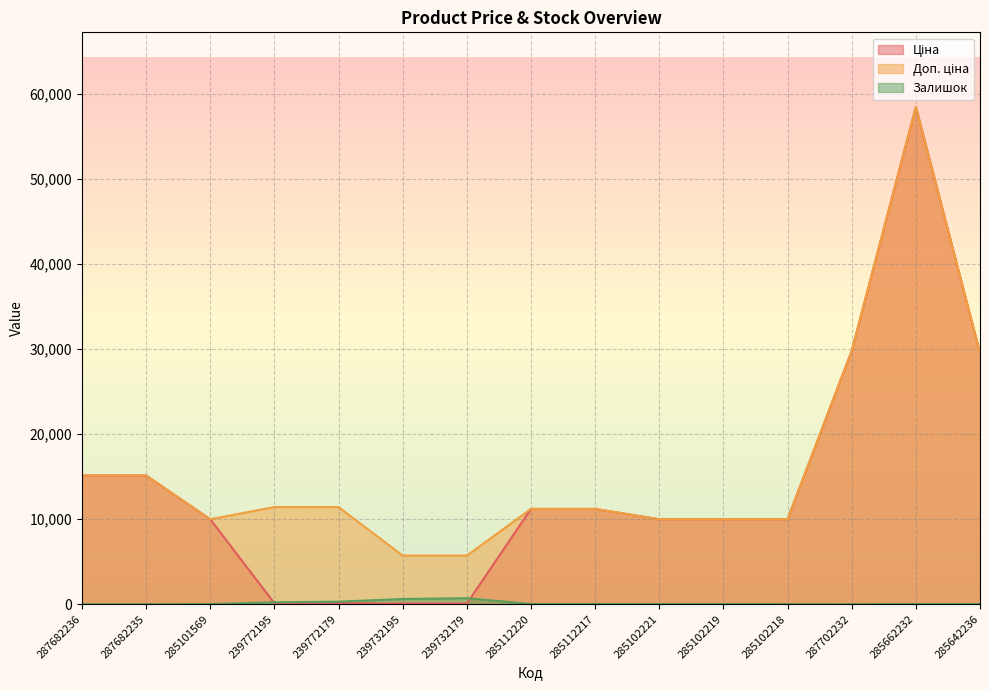

How many values in Залишок are above zero?

12